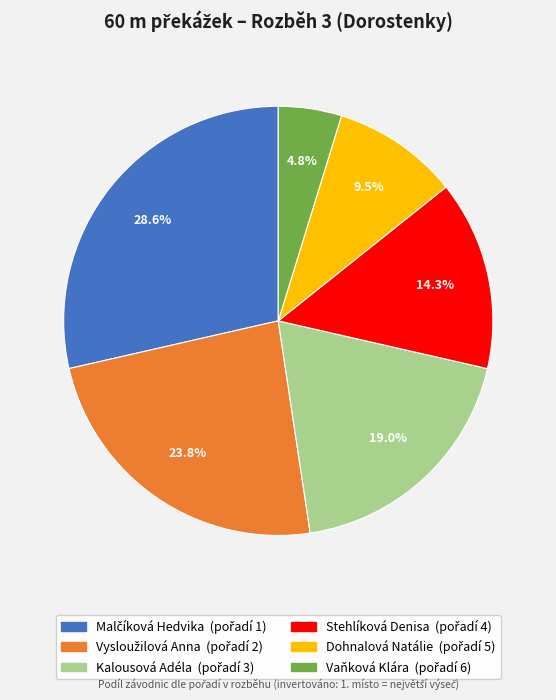

How many slices are in this pie chart?

6